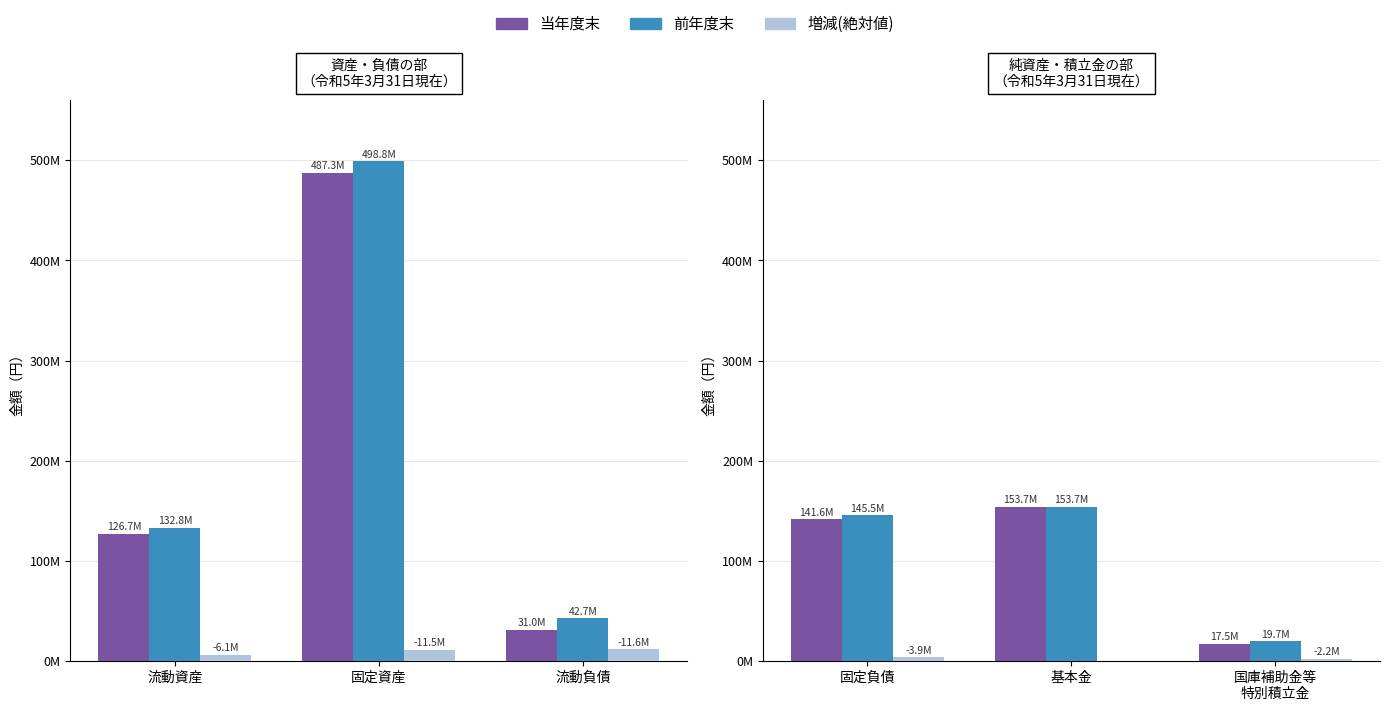

Does the chart contain stacked bars?

No